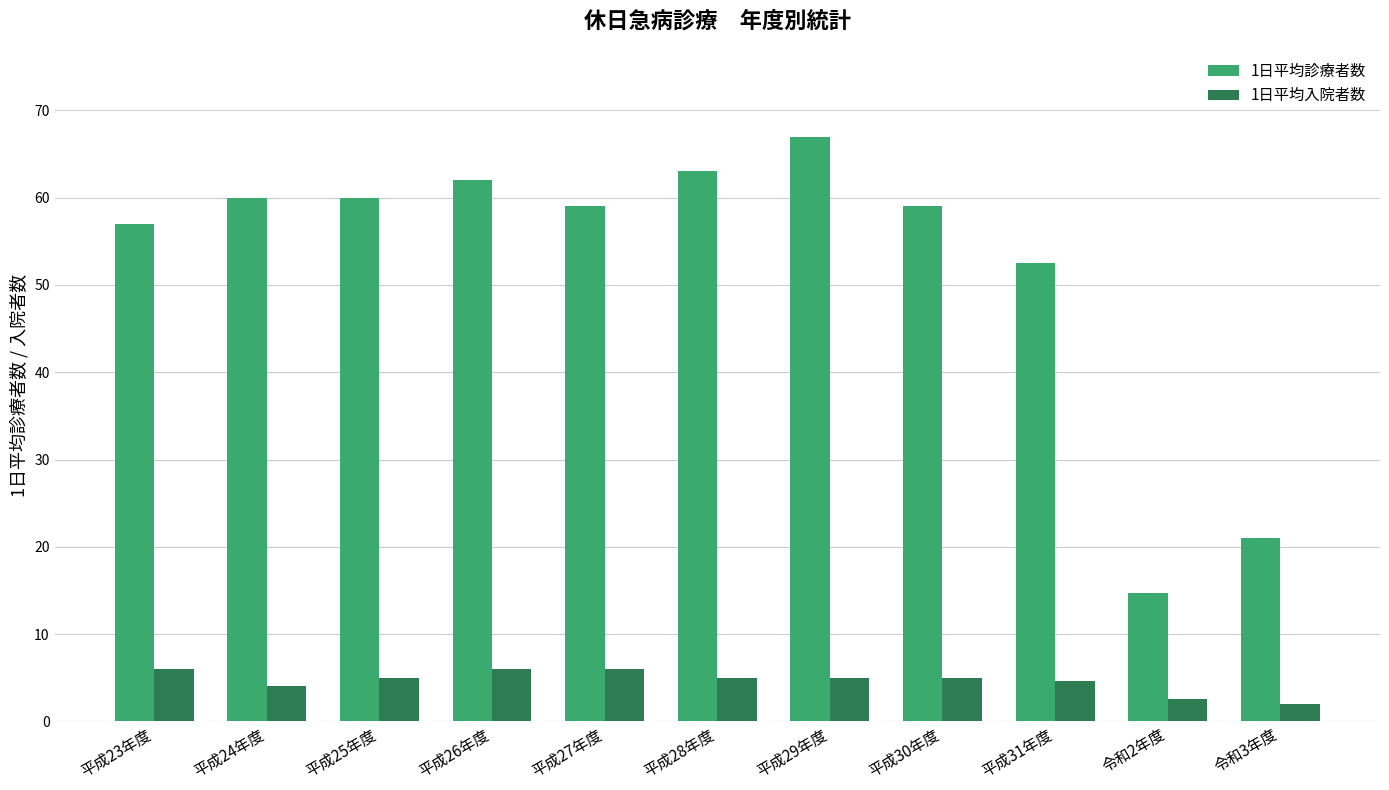

The value of 1日平均診療者数 at 平成23年度 is 86.5. True or false?

False